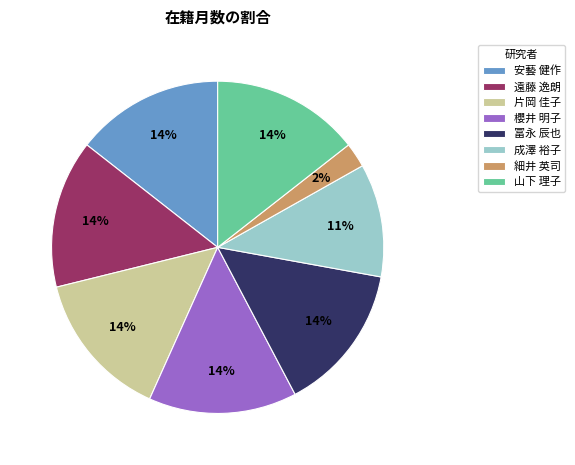

How many segments does this pie chart have?

8